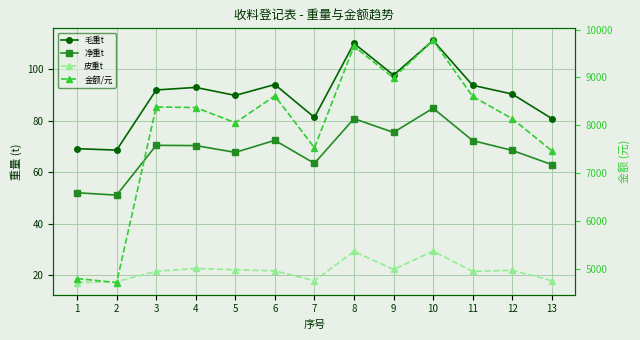

At which category is the sum across all series the highest?

10